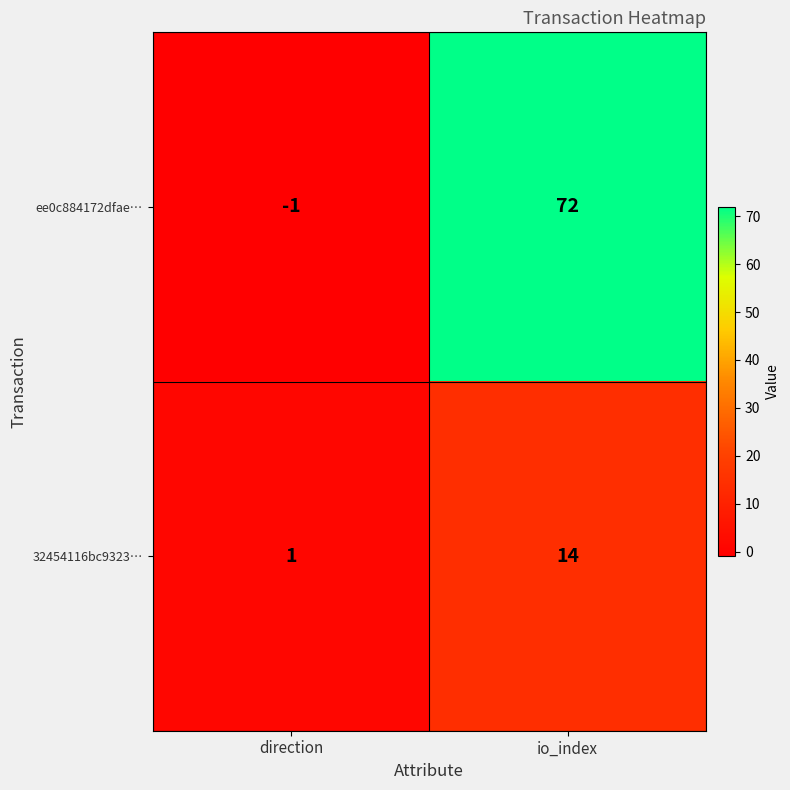

What is the difference between the 32454116bc9323… values at direction and io_index?

13